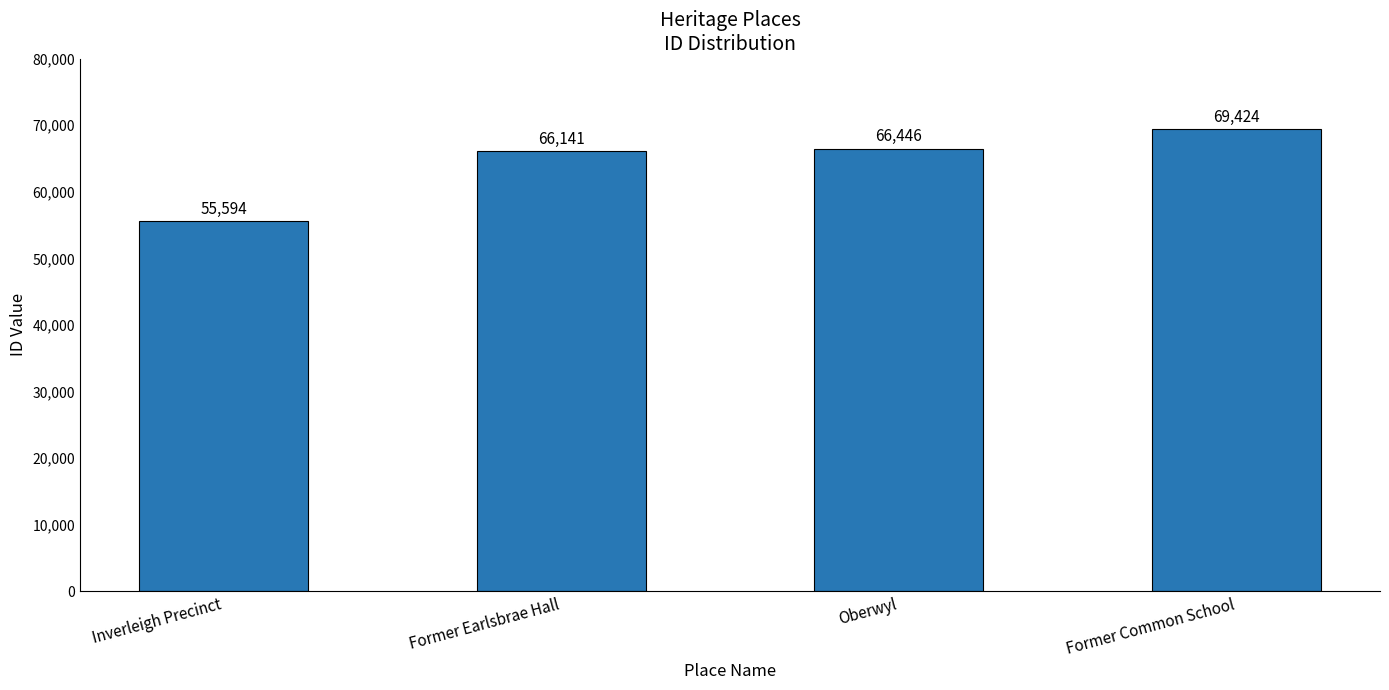

What is the value of the 1st bar from the left?

55594